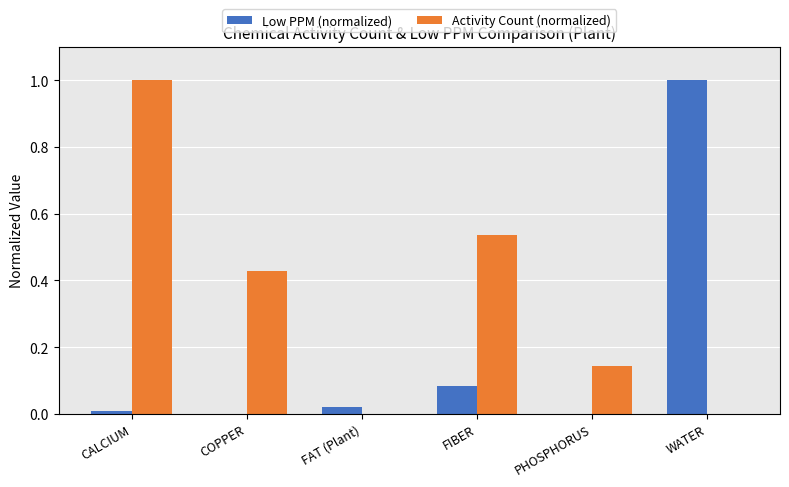

Between FAT (Plant) and FIBER, which series saw the biggest shift?

Activity Count (normalized)